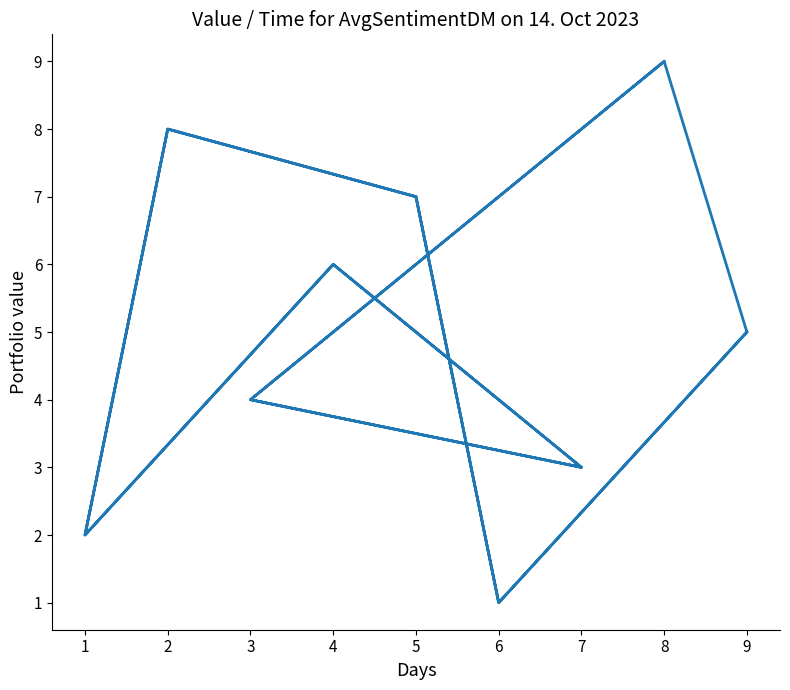

How many series are shown in this chart?

1